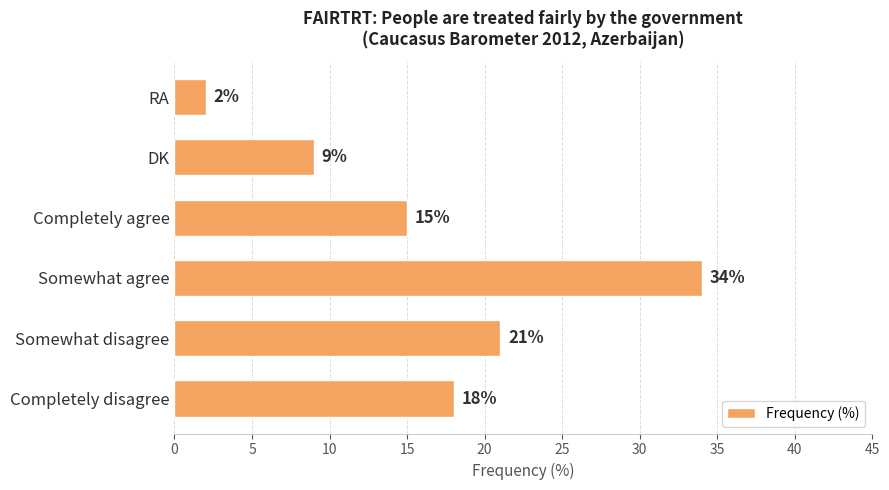

List the labels in order of value, smallest first.

RA, DK, Completely agree, Completely disagree, Somewhat disagree, Somewhat agree